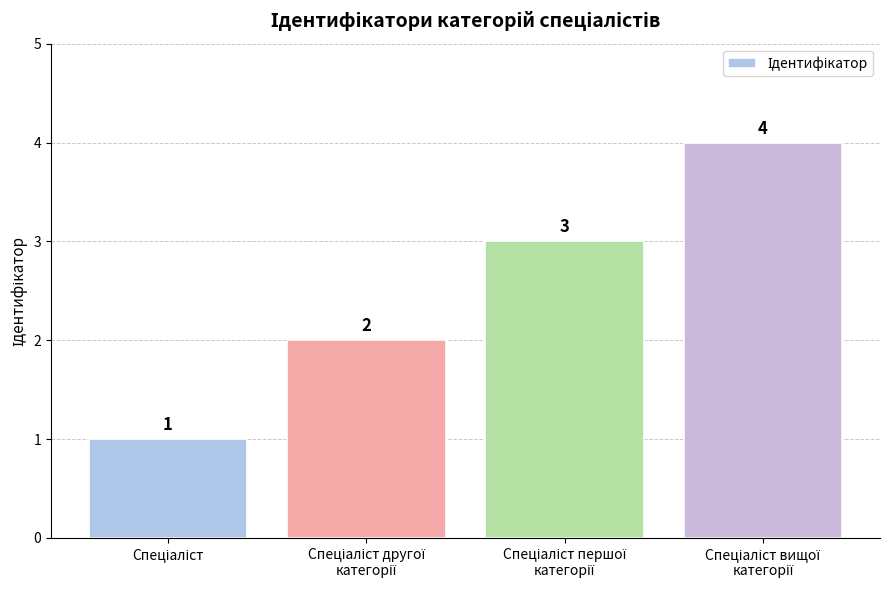

What is the maximum value shown in the chart?

4